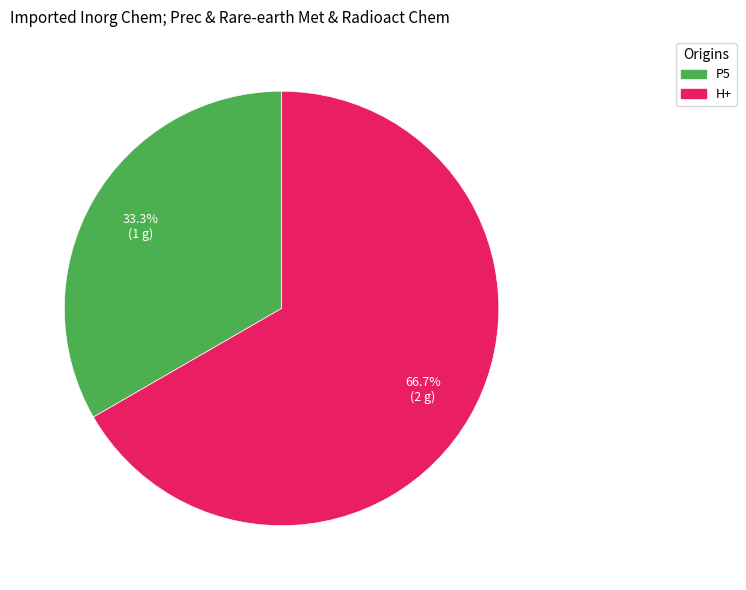

Is there any slice that represents more than half of the pie?

Yes